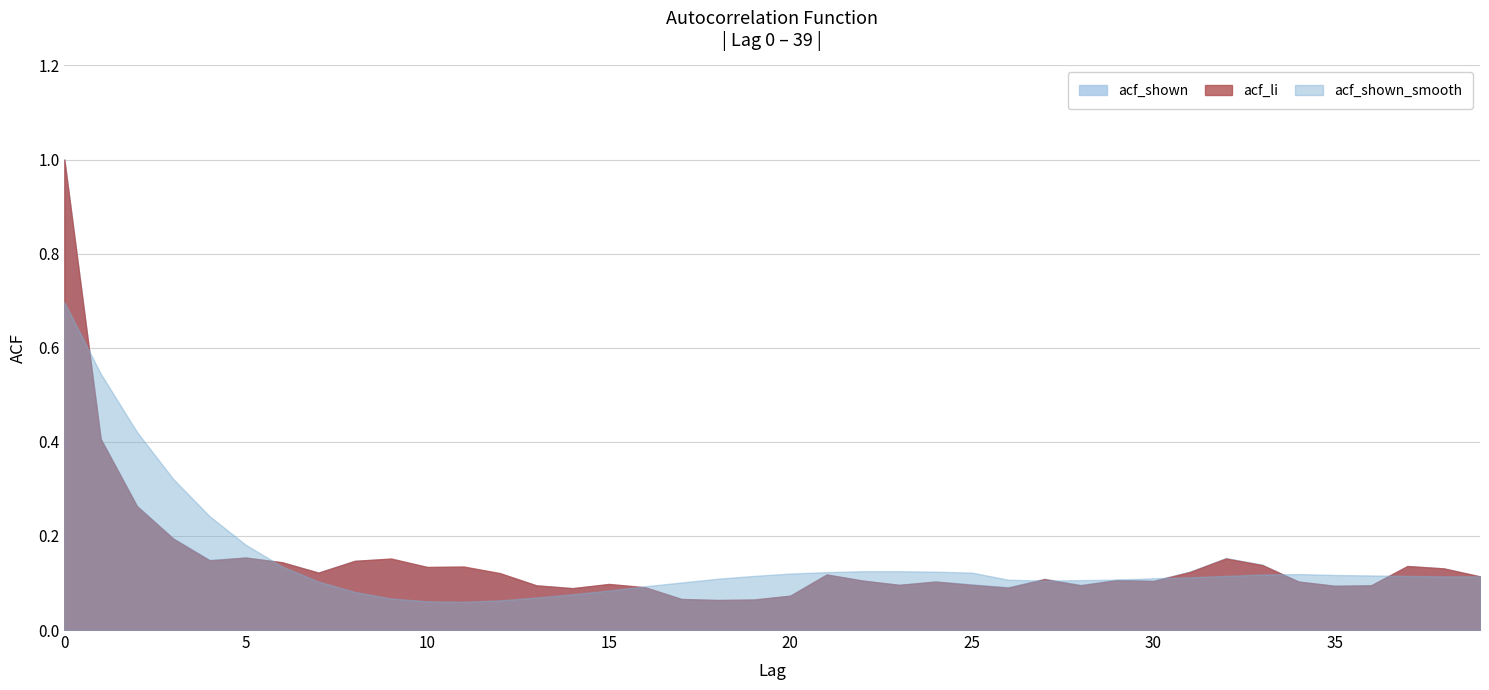

Which has a higher value, 31 or 8?

8